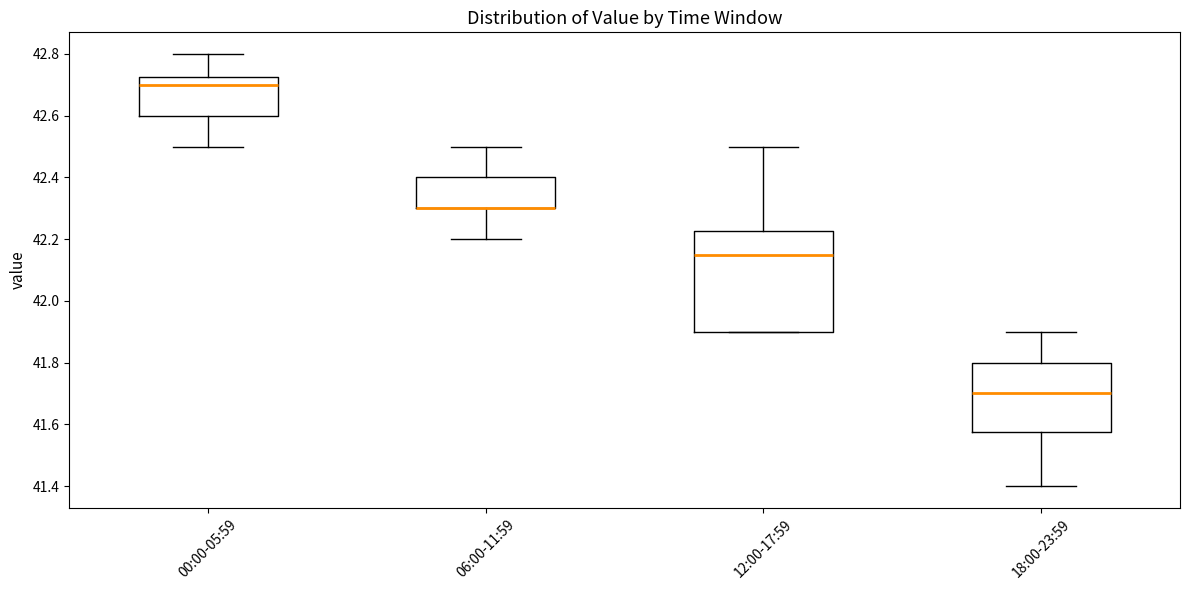

Reading left to right, read every box against the y-axis: the position of its median line, the range the box covers, and the ends of its whiskers. The values are not printed on the chart, so give them approximately, as read against the axis.

00:00-05:59: median 42.70, box 42.60 to 42.72, whiskers 42.50 to 42.80
06:00-11:59: median 42.30 (drawn on the box's lower edge), box 42.30 to 42.40, whiskers 42.20 to 42.50
12:00-17:59: median 42.16, box 41.90 to 42.22, whiskers 41.90 to 42.50
18:00-23:59: median 41.70, box 41.58 to 41.80, whiskers 41.40 to 41.90